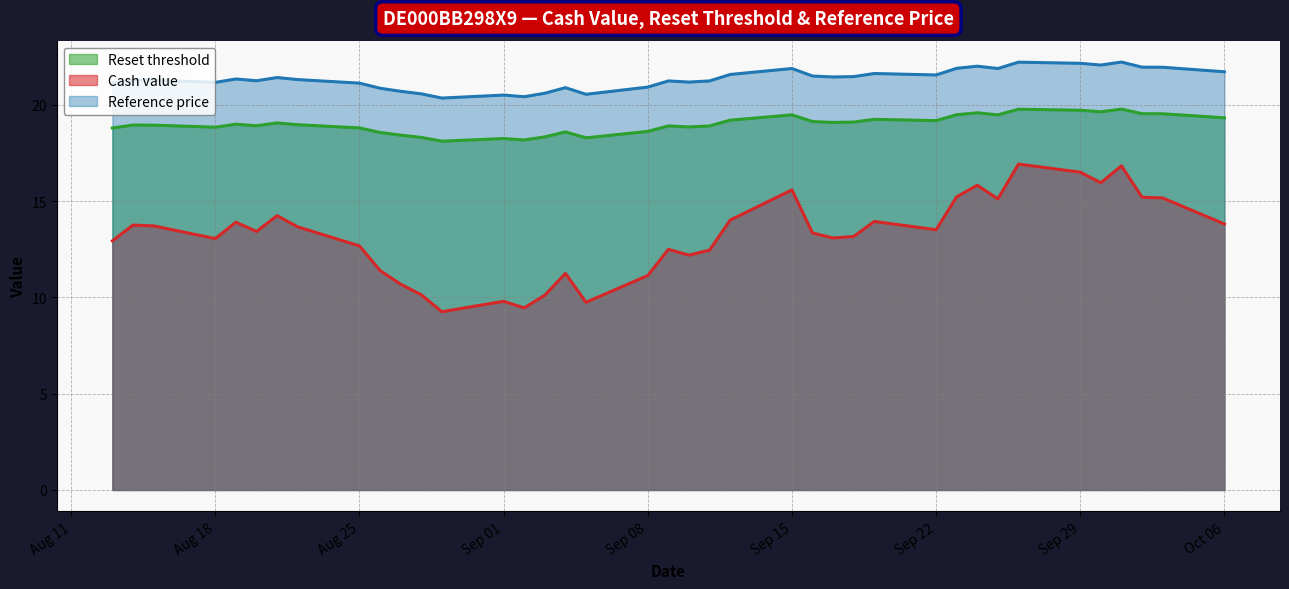

Is it true that Reset threshold equals 31.0 at 2025-10-01?

False